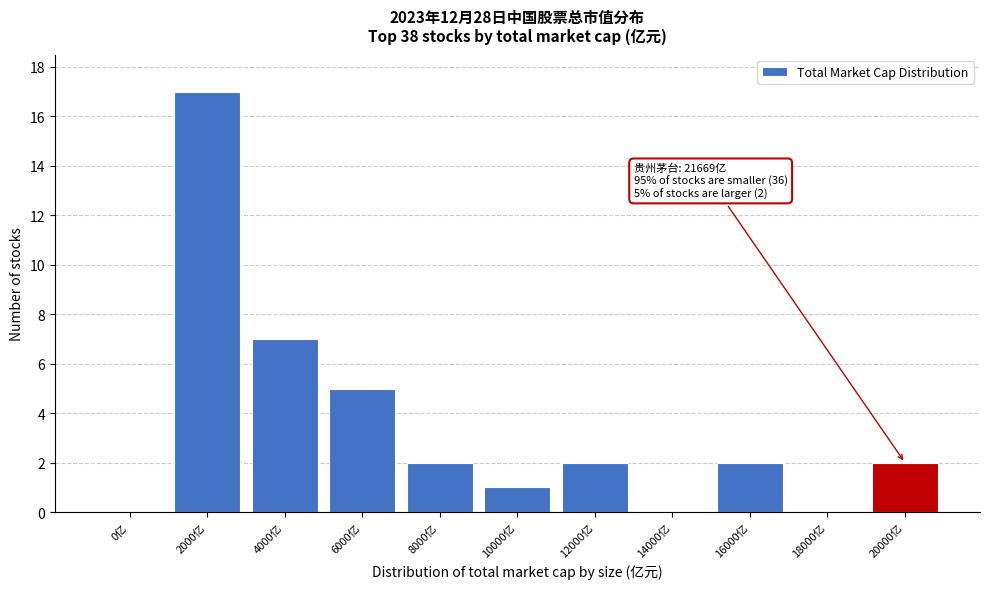

Reading left to right, transcribe all the data shown in this chart.

0亿=0	2000亿=17	4000亿=7	6000亿=5	8000亿=2	10000亿=1	12000亿=2	14000亿=0	16000亿=2	18000亿=0	20000亿=2